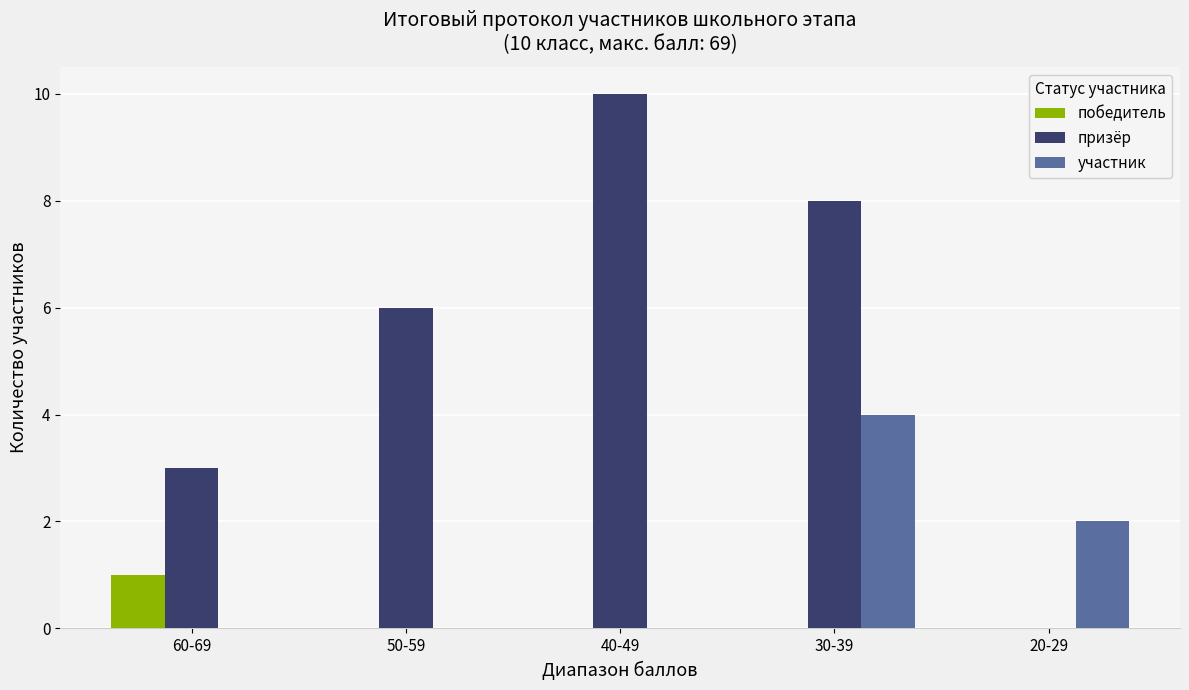

Which series has the largest total across all categories?

призёр